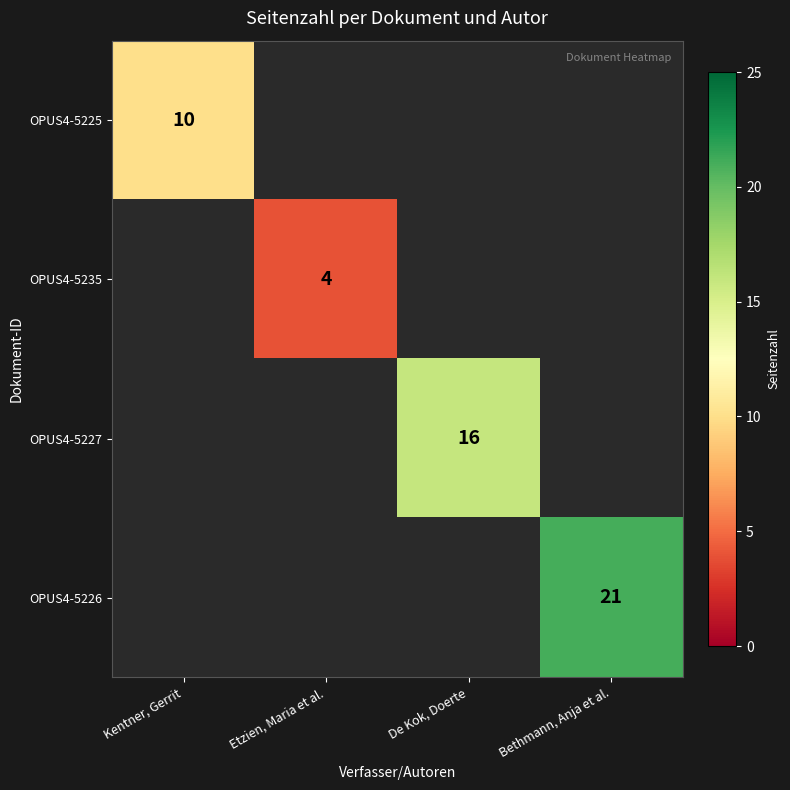

Is it true that OPUS4-5227 equals 26 at De Kok, Doerte?

False